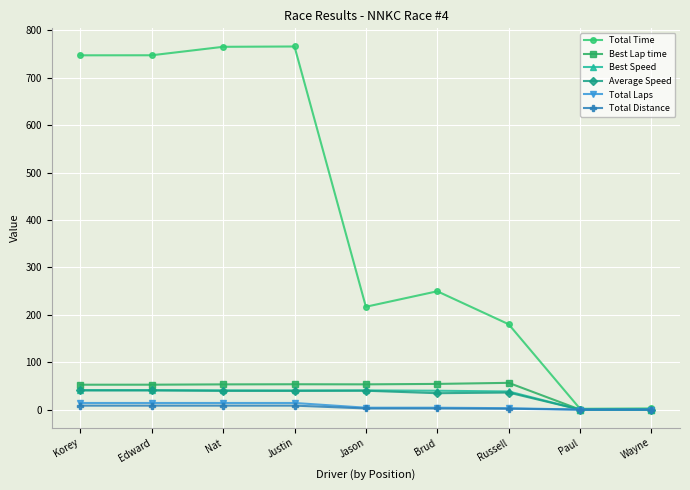

Which series has the largest range (max minus min)?

Total Time